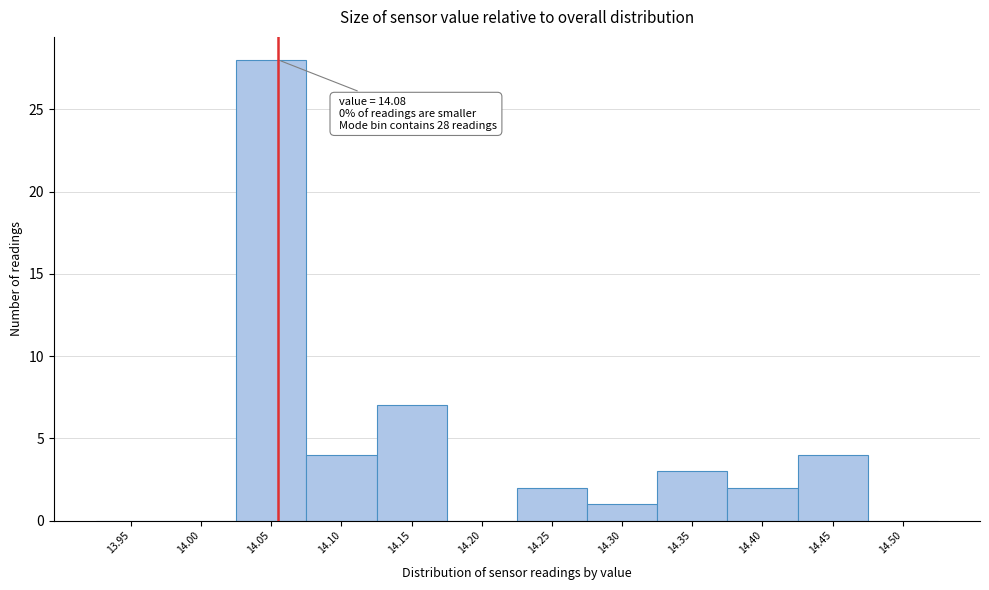

Reading right to left, extract all data points from this chart.

14.50=0	14.45=4	14.40=2	14.35=3	14.30=1	14.25=2	14.20=0	14.15=7	14.10=4	14.05=28	14.00=0	13.95=0